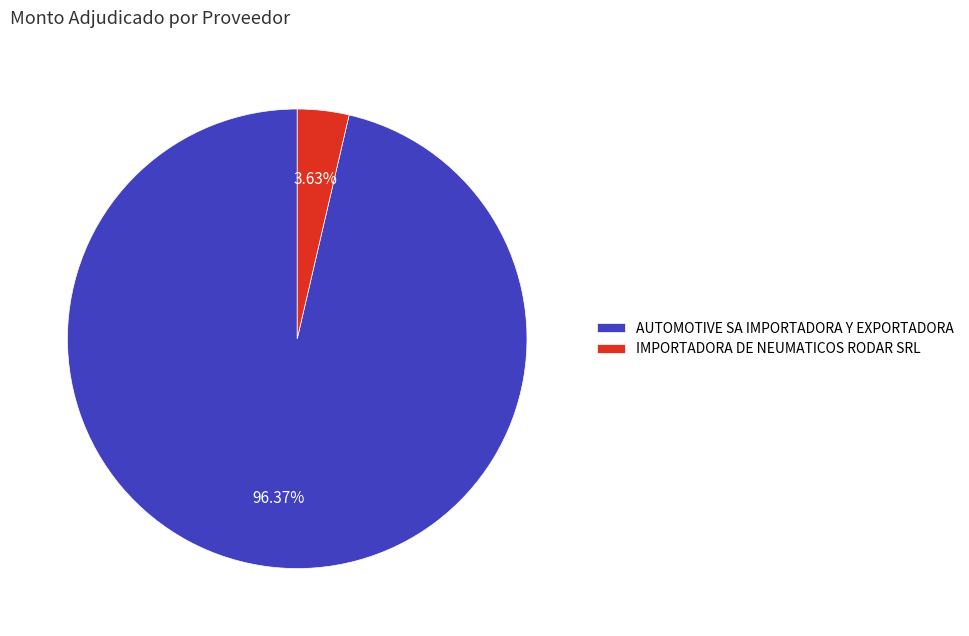

Which slice is the largest?

AUTOMOTIVE SA IMPORTADORA Y EXPORTADORA